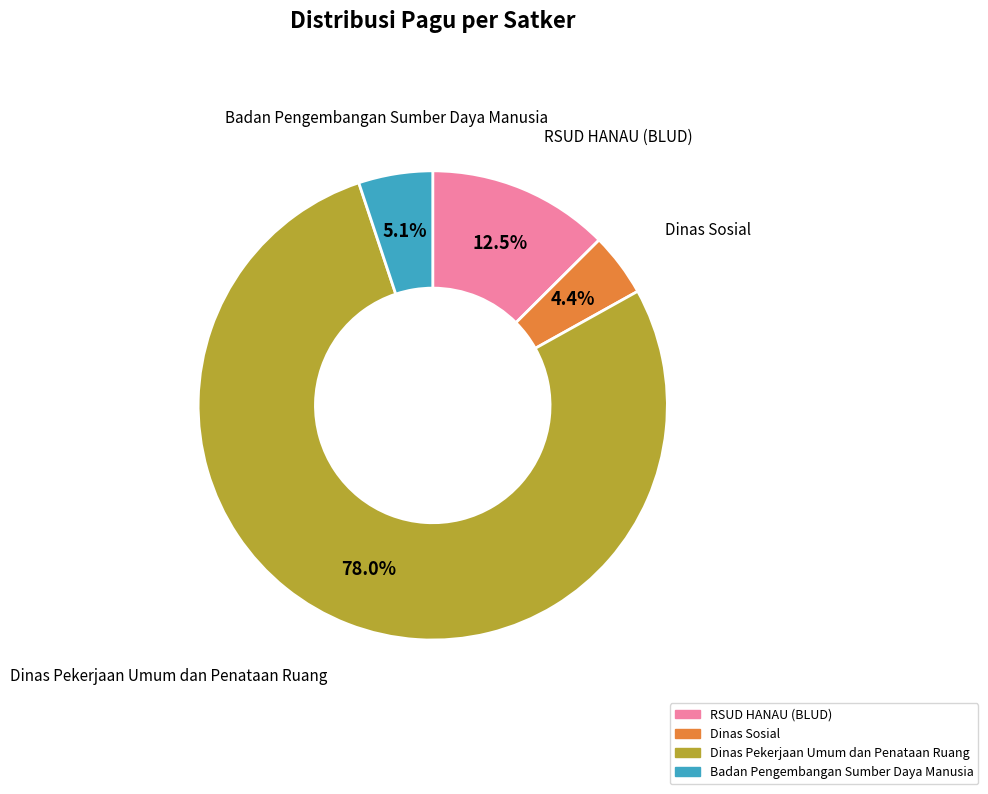

What percentage is the Dinas Pekerjaan Umum dan Penataan Ruang slice, to the nearest percent?

78%